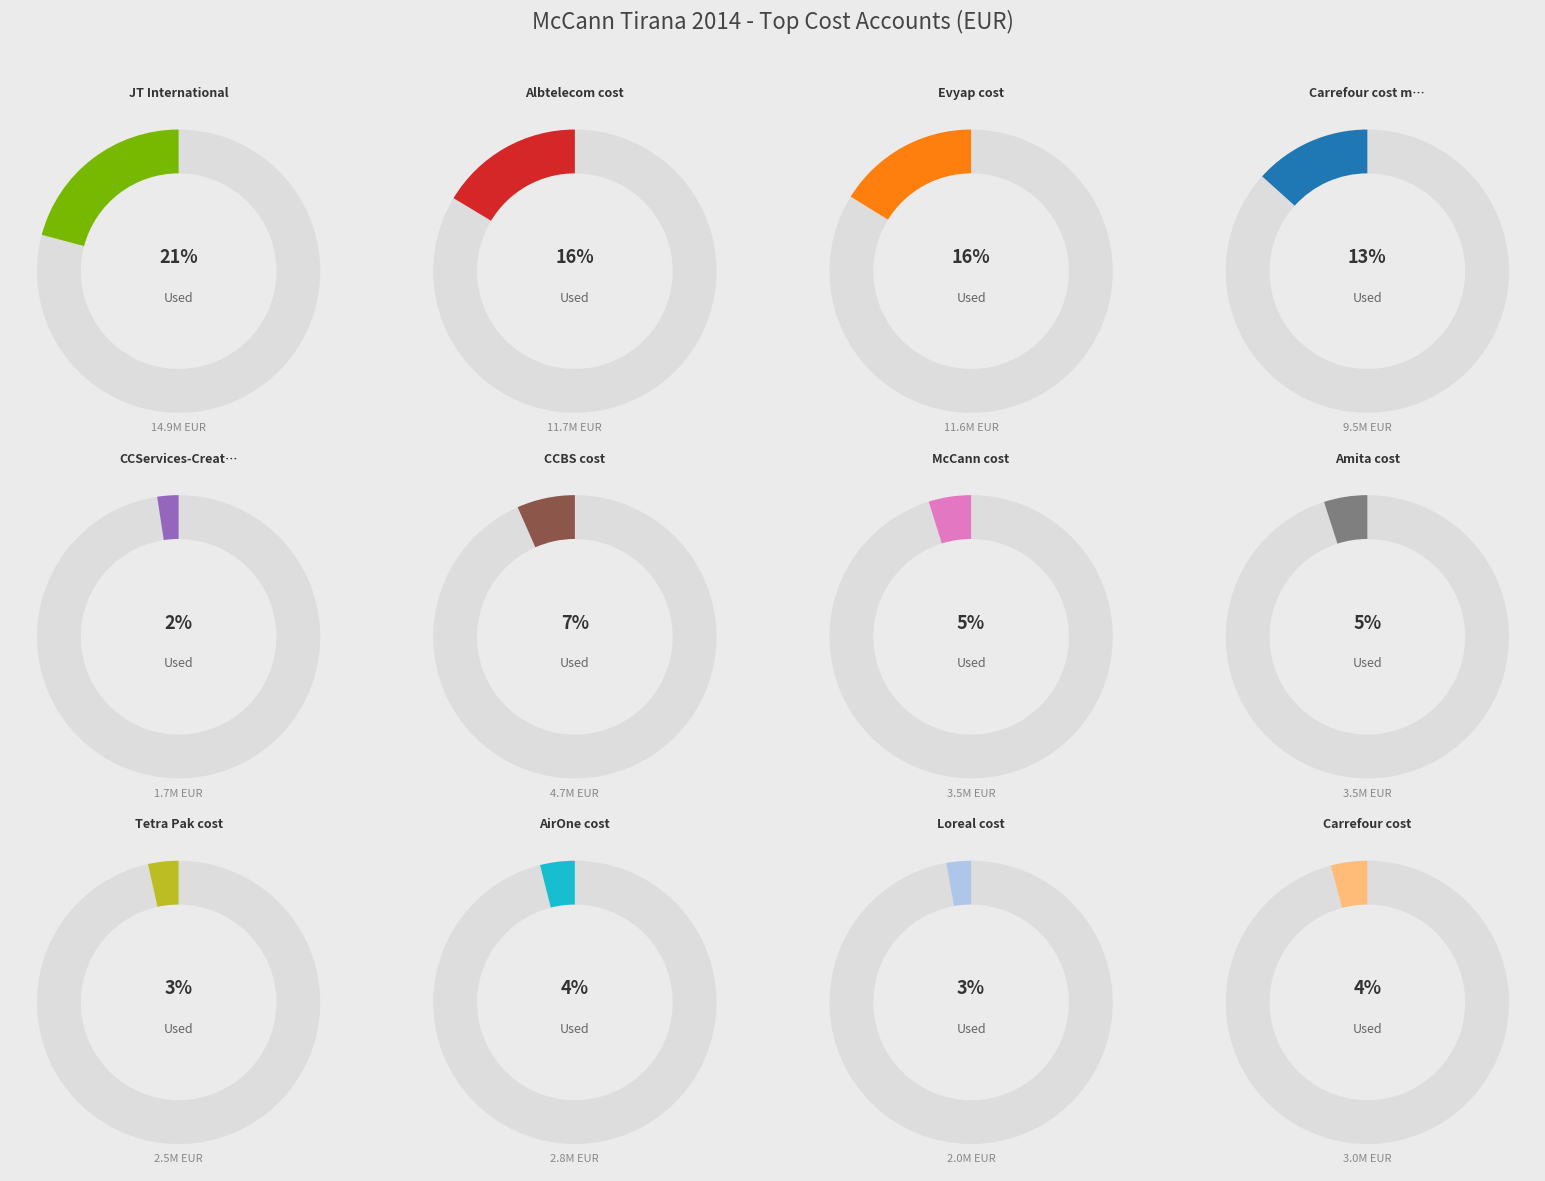

Does Carrefour cost media account for over 50% of the chart?

No